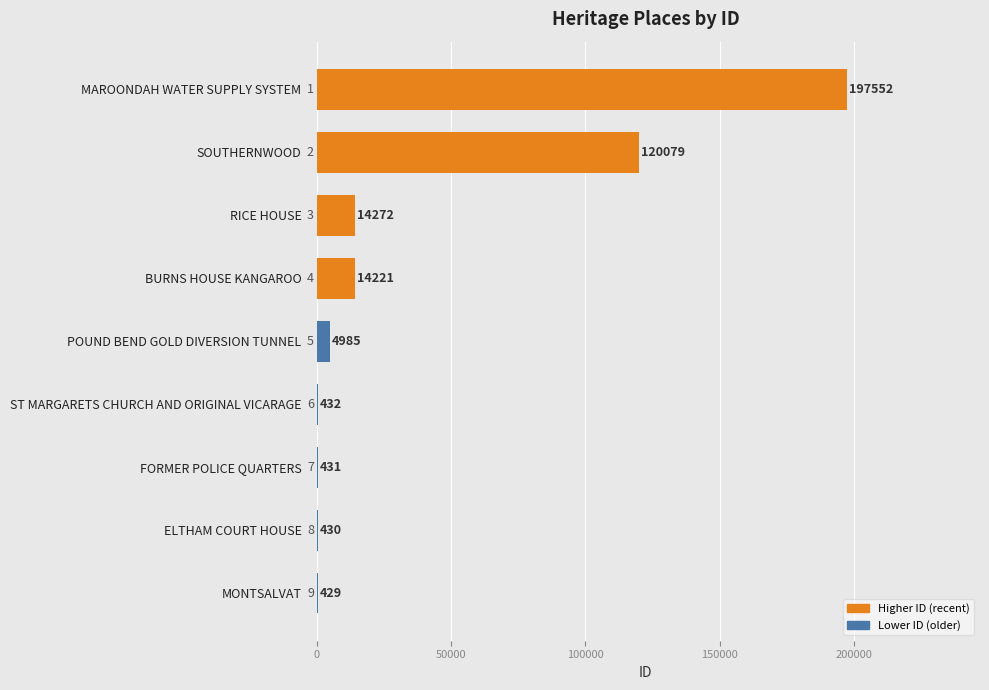

Where is the data nearest to the value 98990?

SOUTHERNWOOD